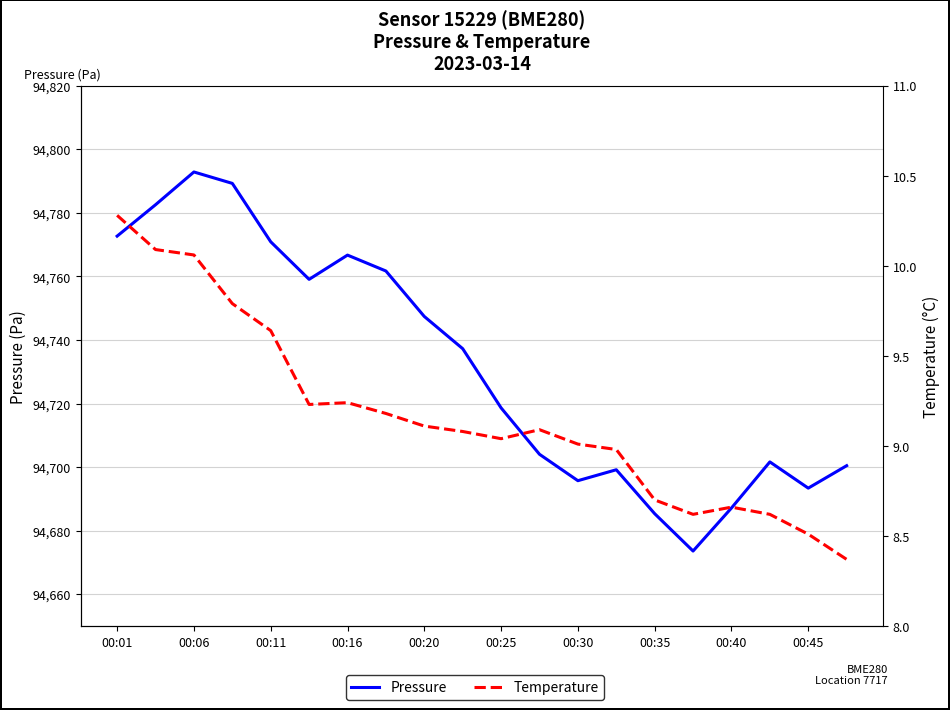

How many lines are shown in the chart?

2